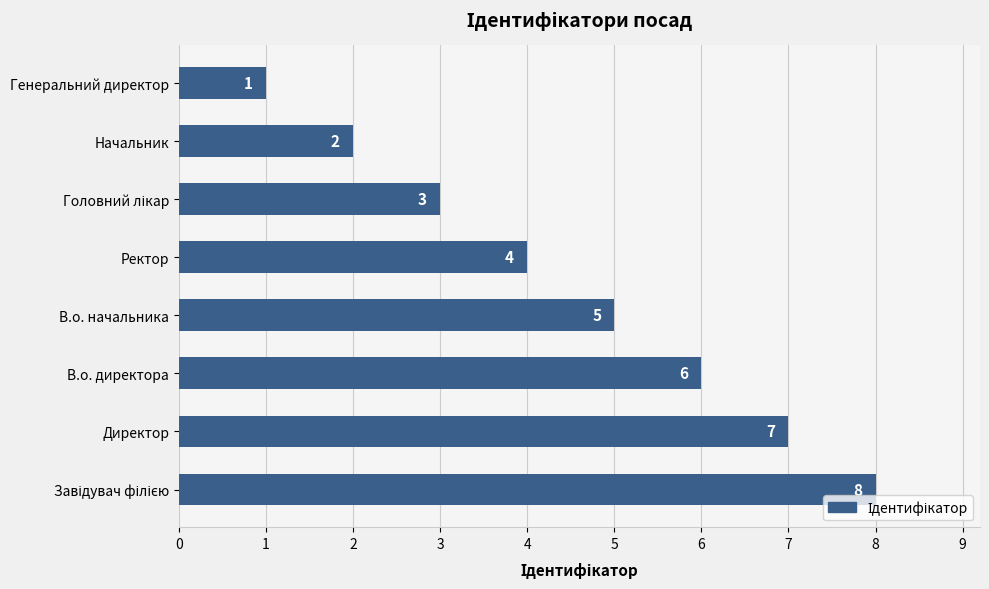

Reading bottom to top, transcribe all the data shown in this chart.

8	7	6	5	4	3	2	1